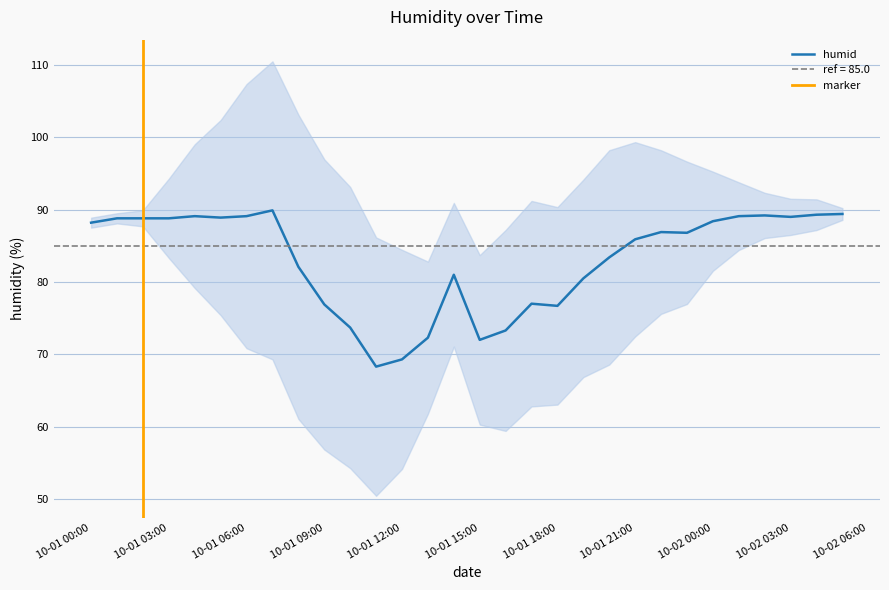

What is the difference between the second highest and second lowest values?

20.1